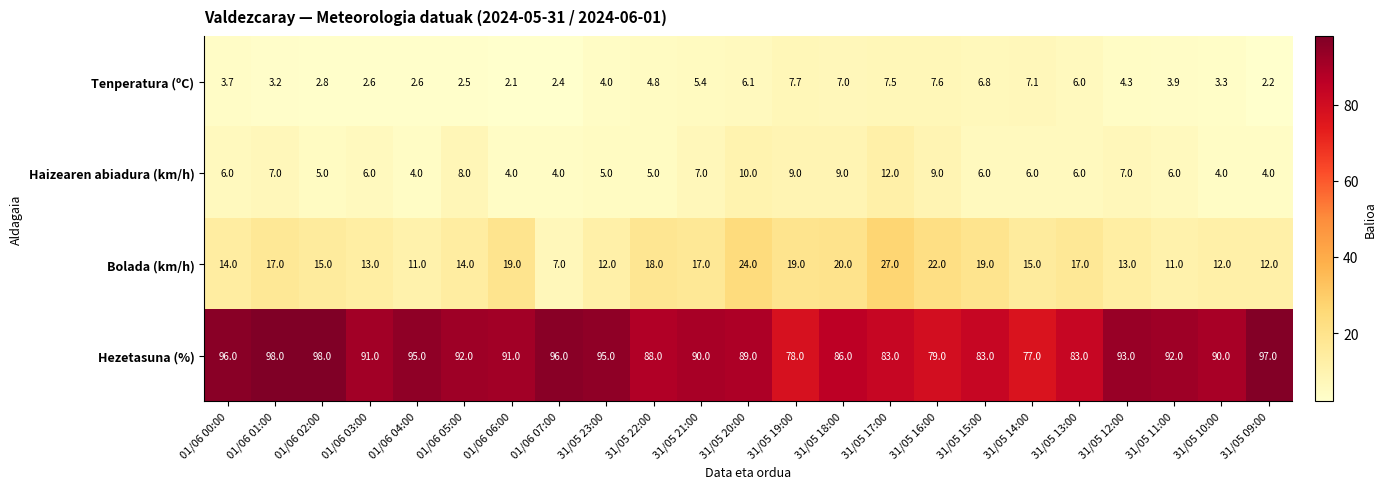

Which series has the largest range (max minus min)?

Hezetasuna (%)